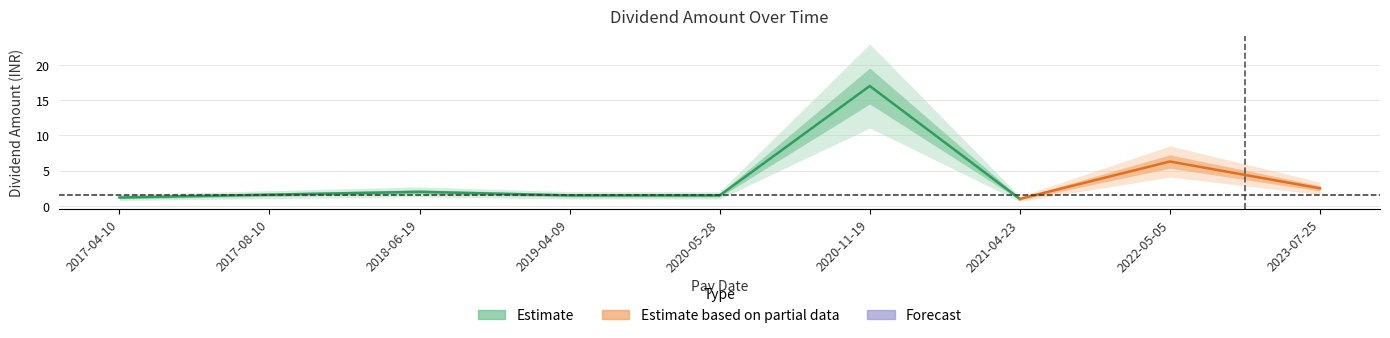

How many categories are shown in the chart?

9